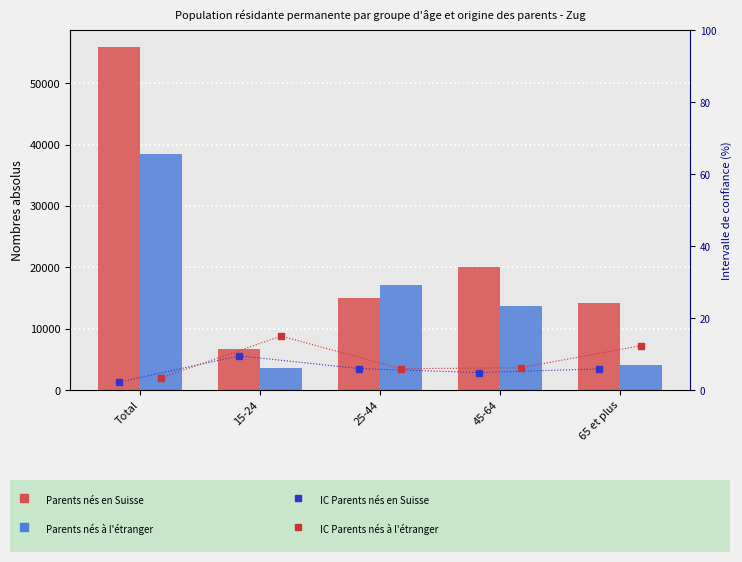

Which label corresponds to the largest value in the chart?

Total